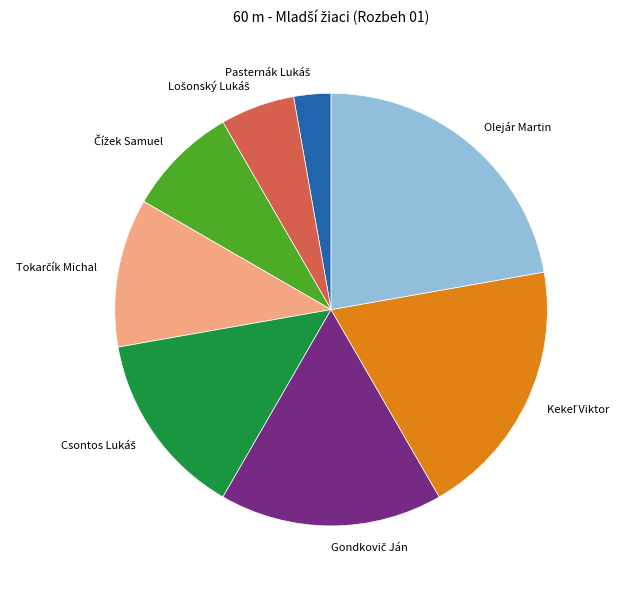

Which category has the biggest portion of the pie?

Olejár Martin